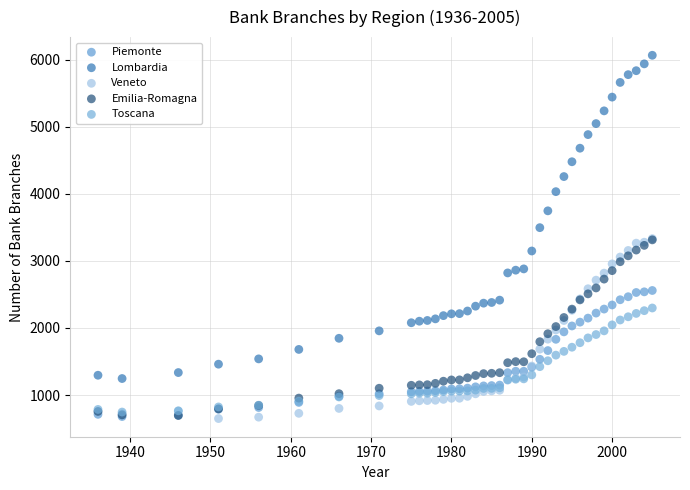

Which series has the widest spread of Y values?

Lombardia